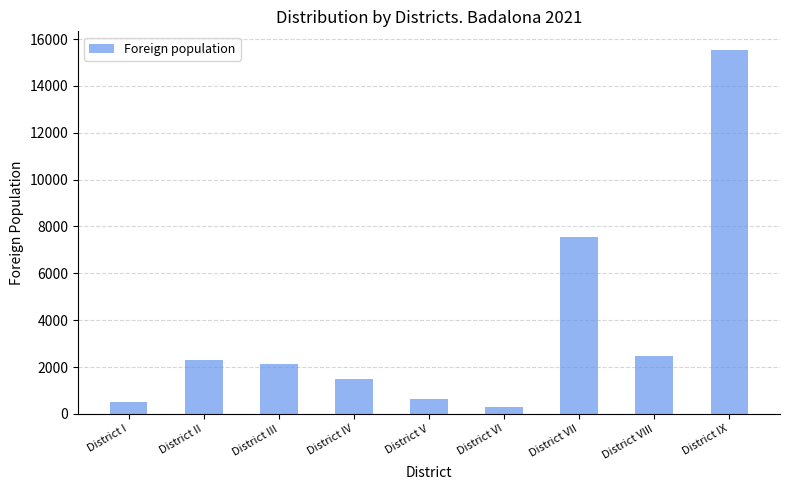

Reading left to right, extract all data points from this chart.

496	2314	2134	1497	658	316	7533	2477	15552